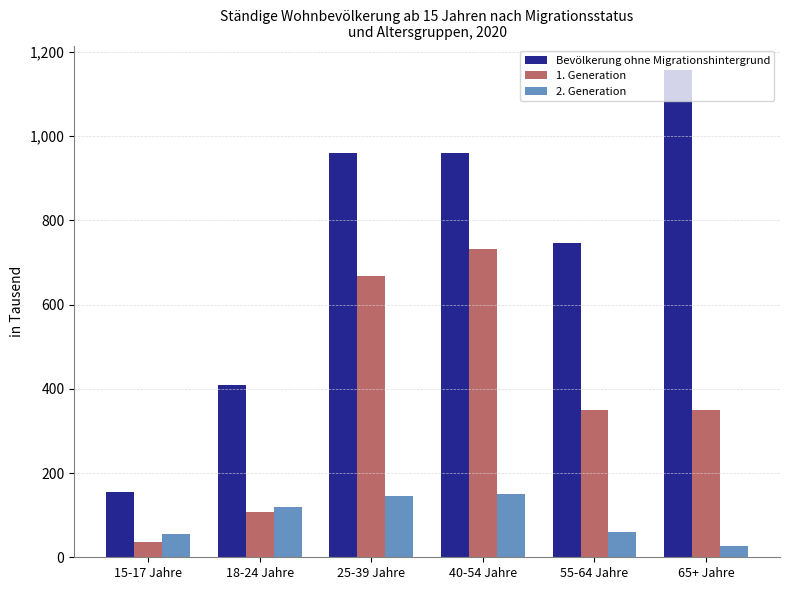

What is the value of the Bevölkerung ohne Migrationshintergrund bar at the 1st from the left?

154.7